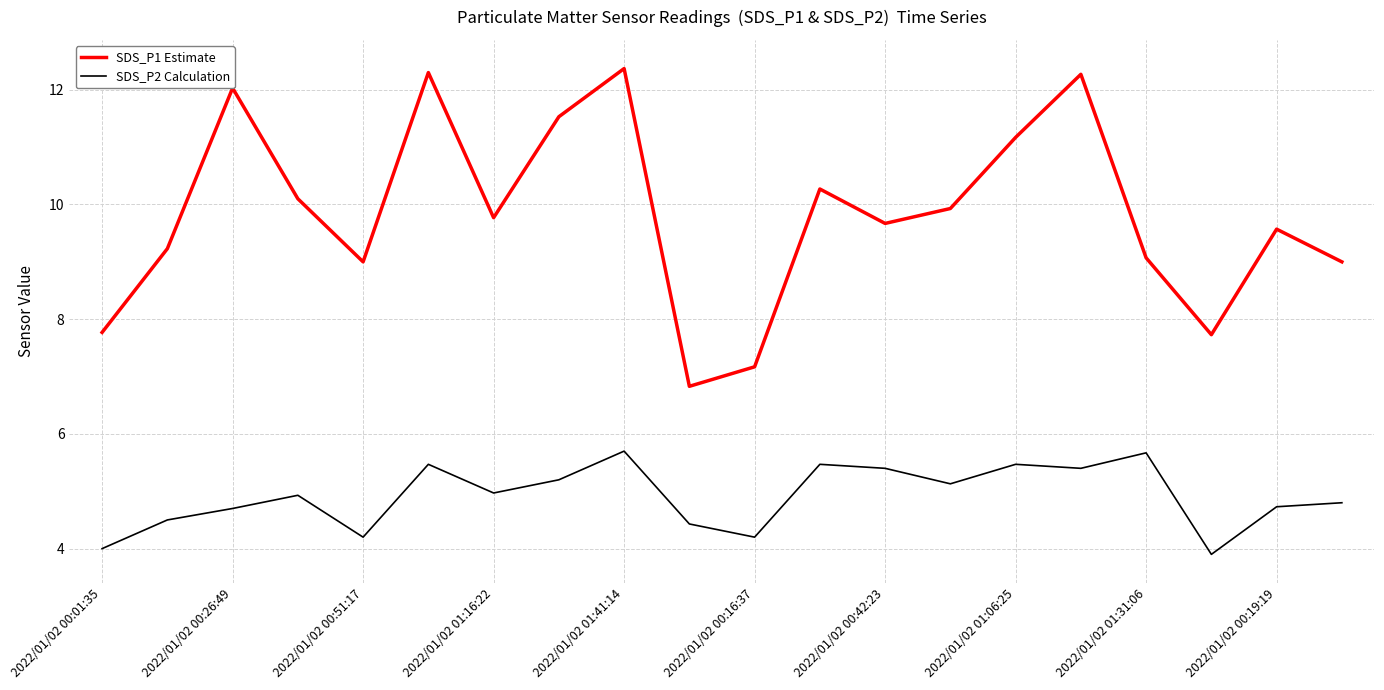

Which series has the widest spread of values?

SDS_P1 Estimate